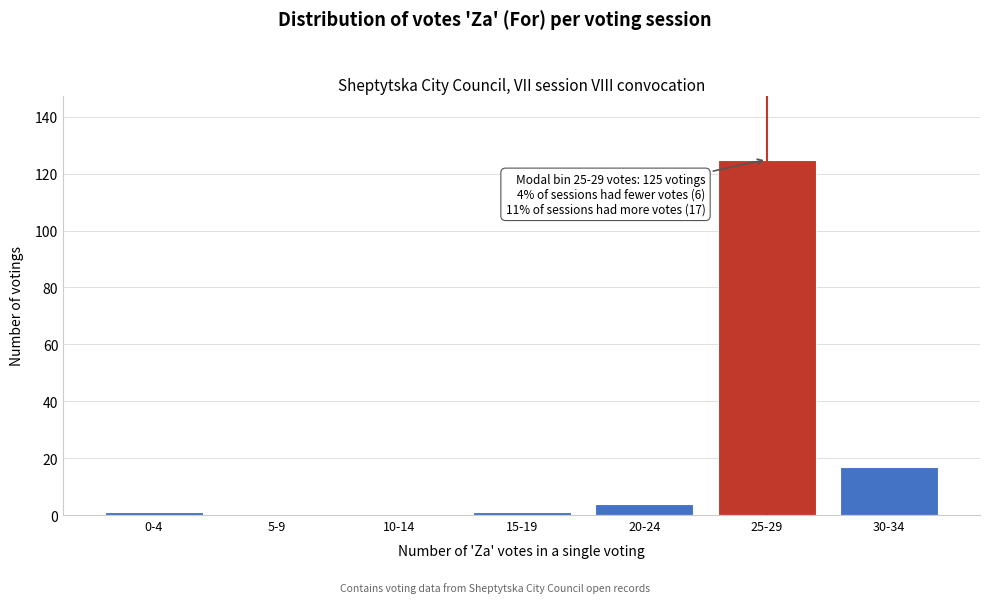

Reading right to left, extract all data points from this chart.

30-34=17	25-29=125	20-24=4	15-19=1	10-14=0	5-9=0	0-4=1